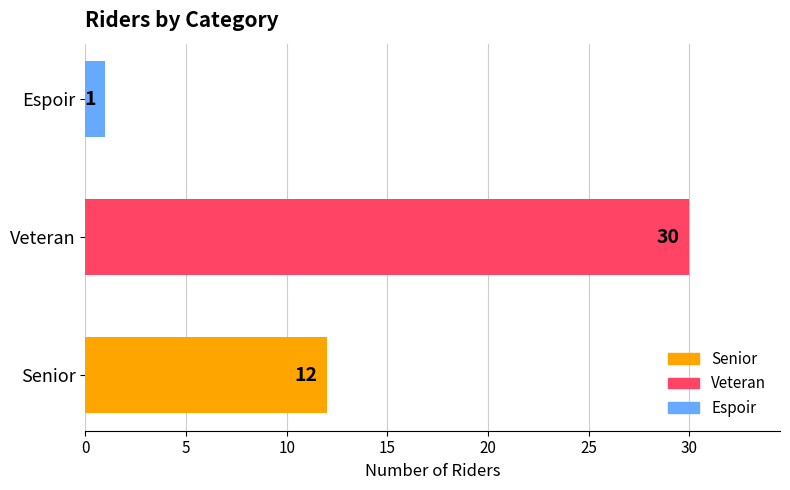

Are the bars grouped side by side (vs. stacked)?

No